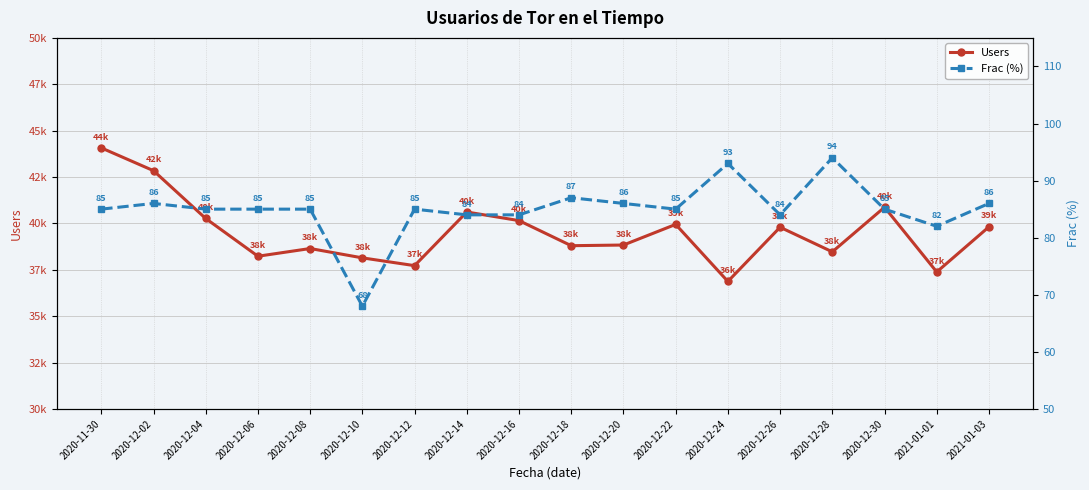

The value of Users at 2021-01-01 is 37384. True or false?

True